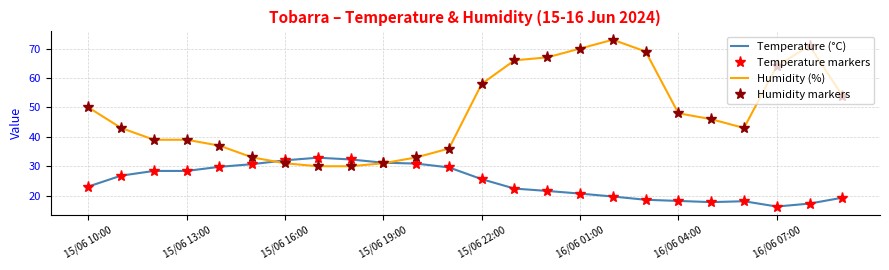

Count the number of data series in this chart.

4